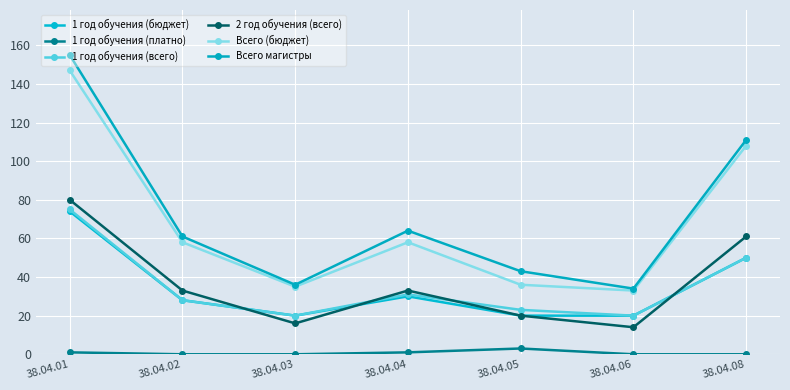

What is the sum of all 1 год обучения (платно) values?

5